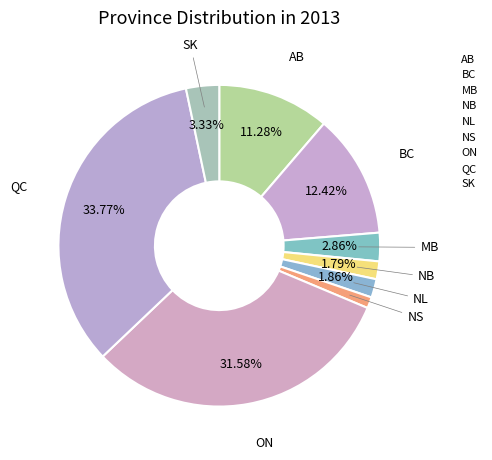

What is the smallest slice in the pie chart?

NS